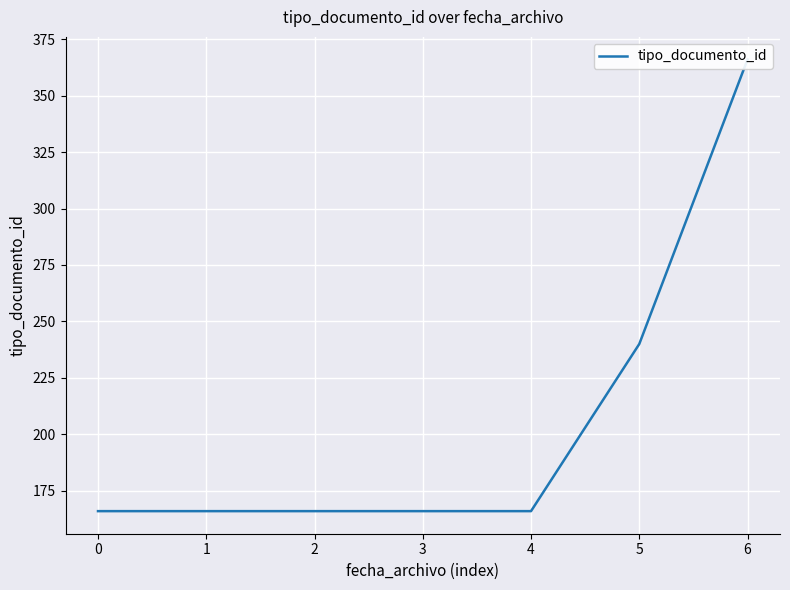

True or false: there are more than 0 points higher than both neighbors.

False